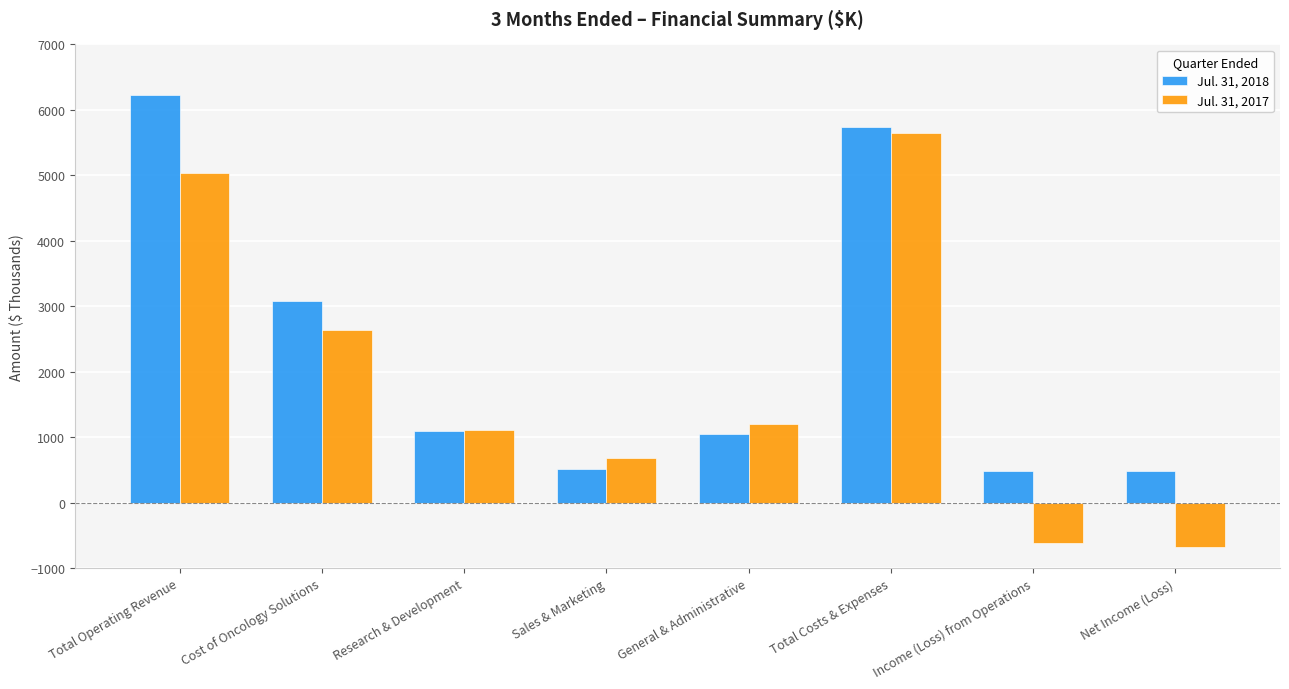

Is the value of Jul. 31, 2018 at Income (Loss) from Operations greater than the value of Jul. 31, 2017 at Total Costs & Expenses?

No